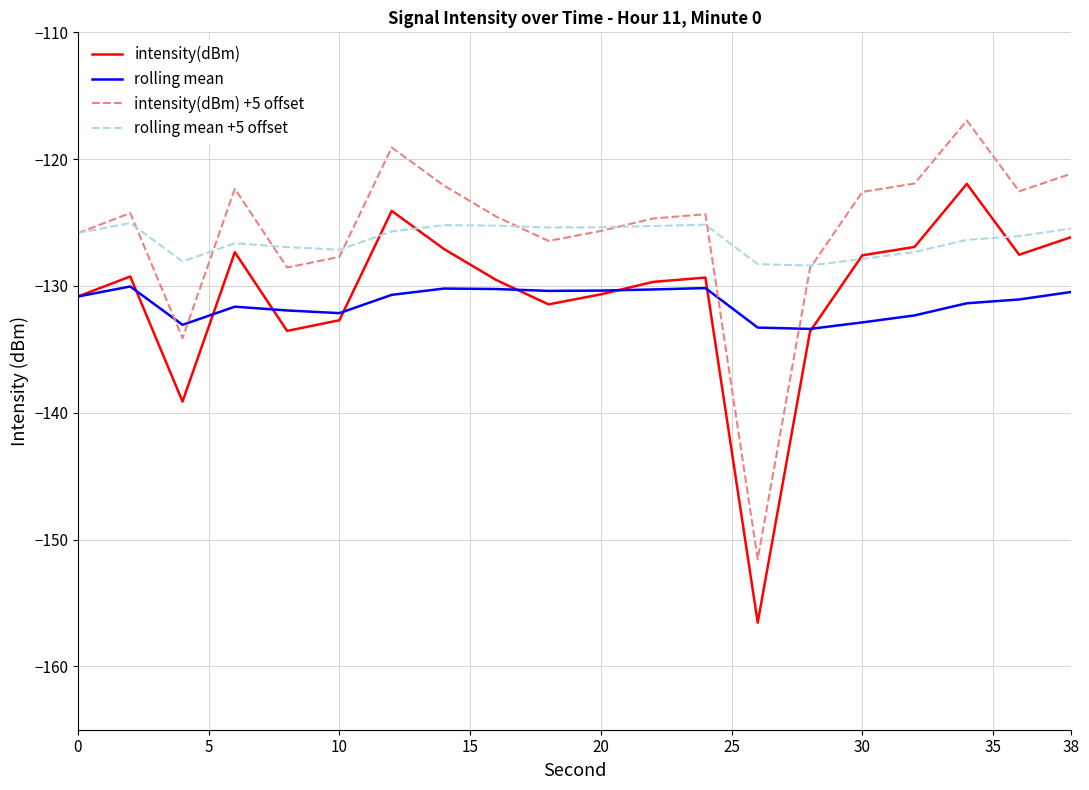

What is the maximum value for rolling mean?

-130.0